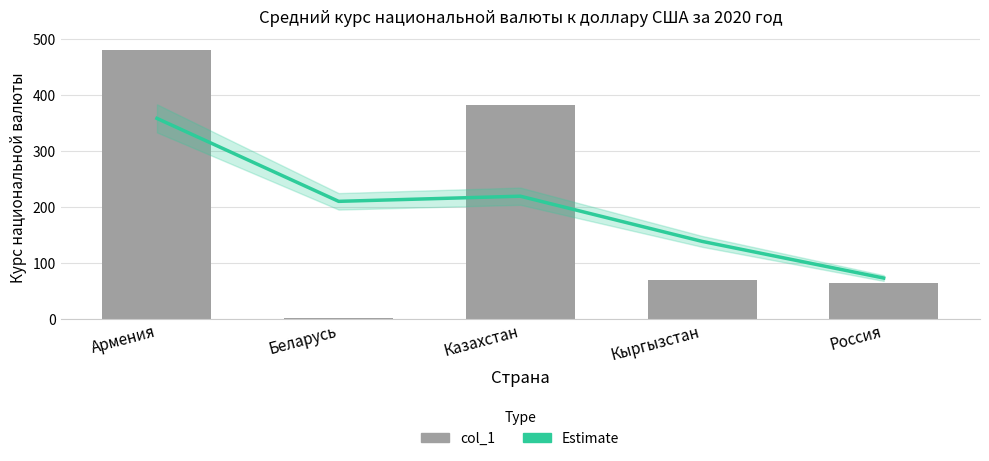

How many values in the col_1 series exceed 69?

3